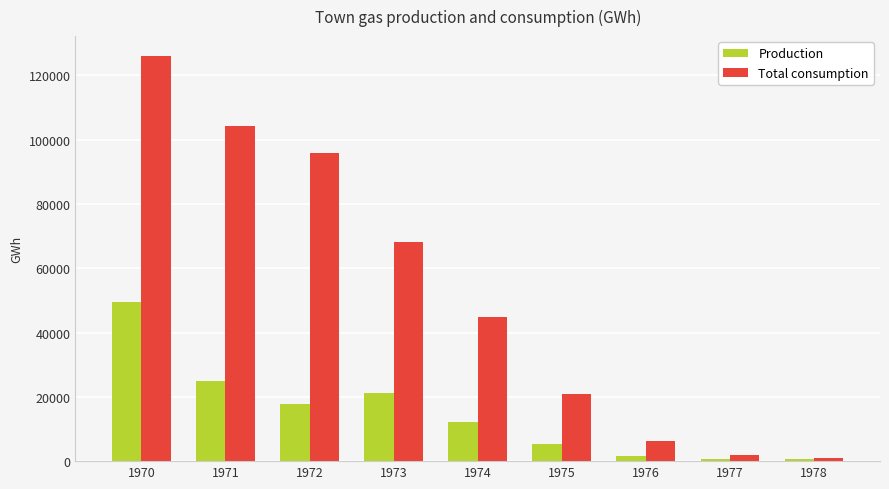

At which label does Production reach its peak?

1970